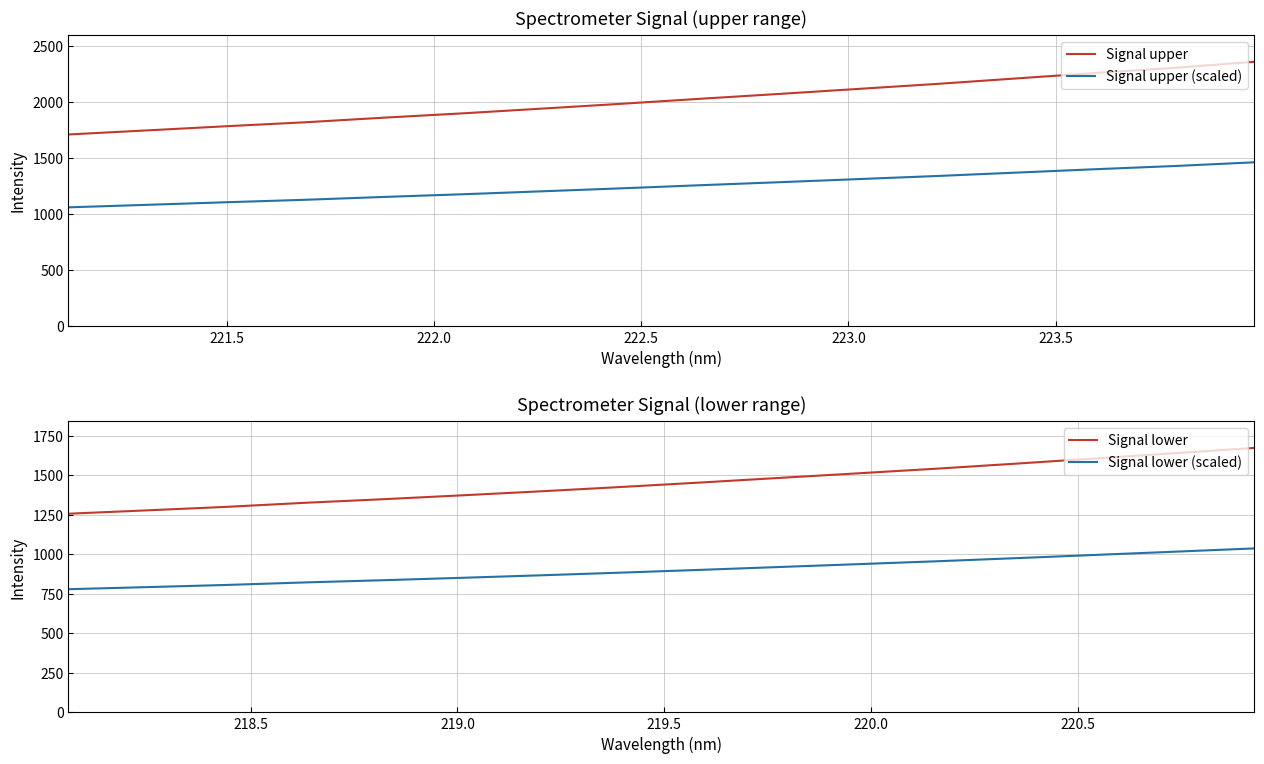

What is the lowest value of the Signal upper series?

1711.0